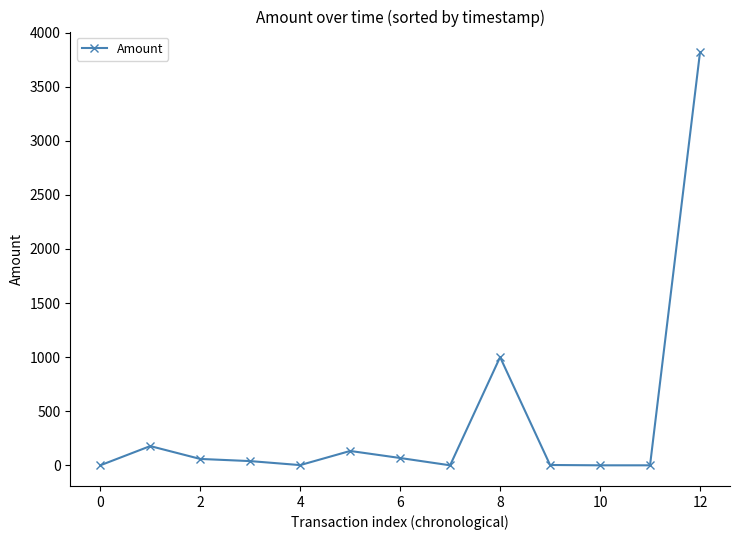

What is the difference between the second highest and second lowest values?

1000.0